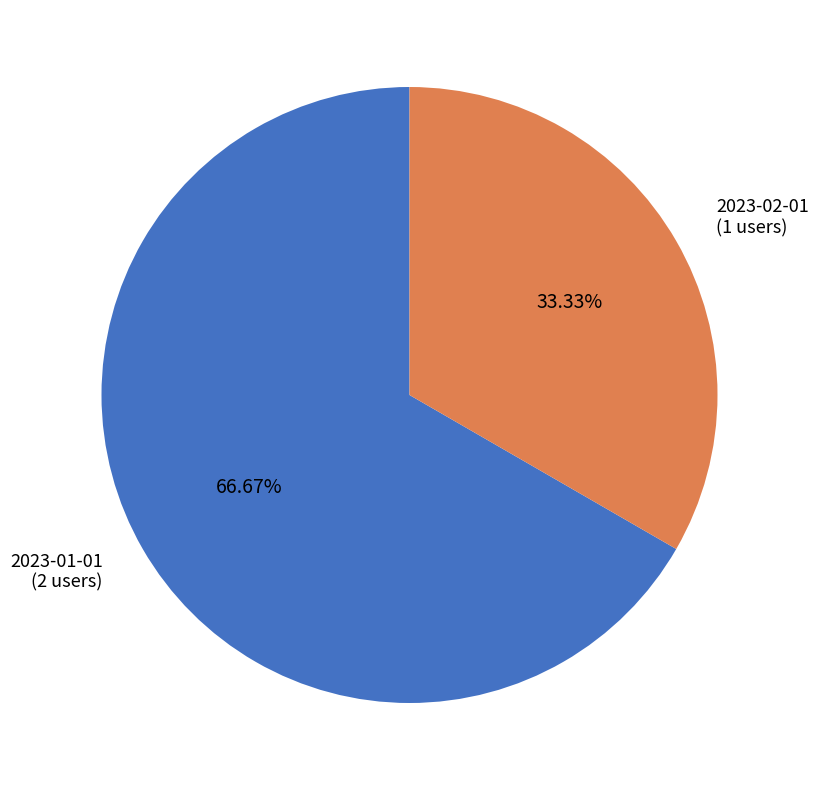

To the nearest percent, what is the difference between the 2023-01-01 and 2023-02-01 slice percentages?

33%